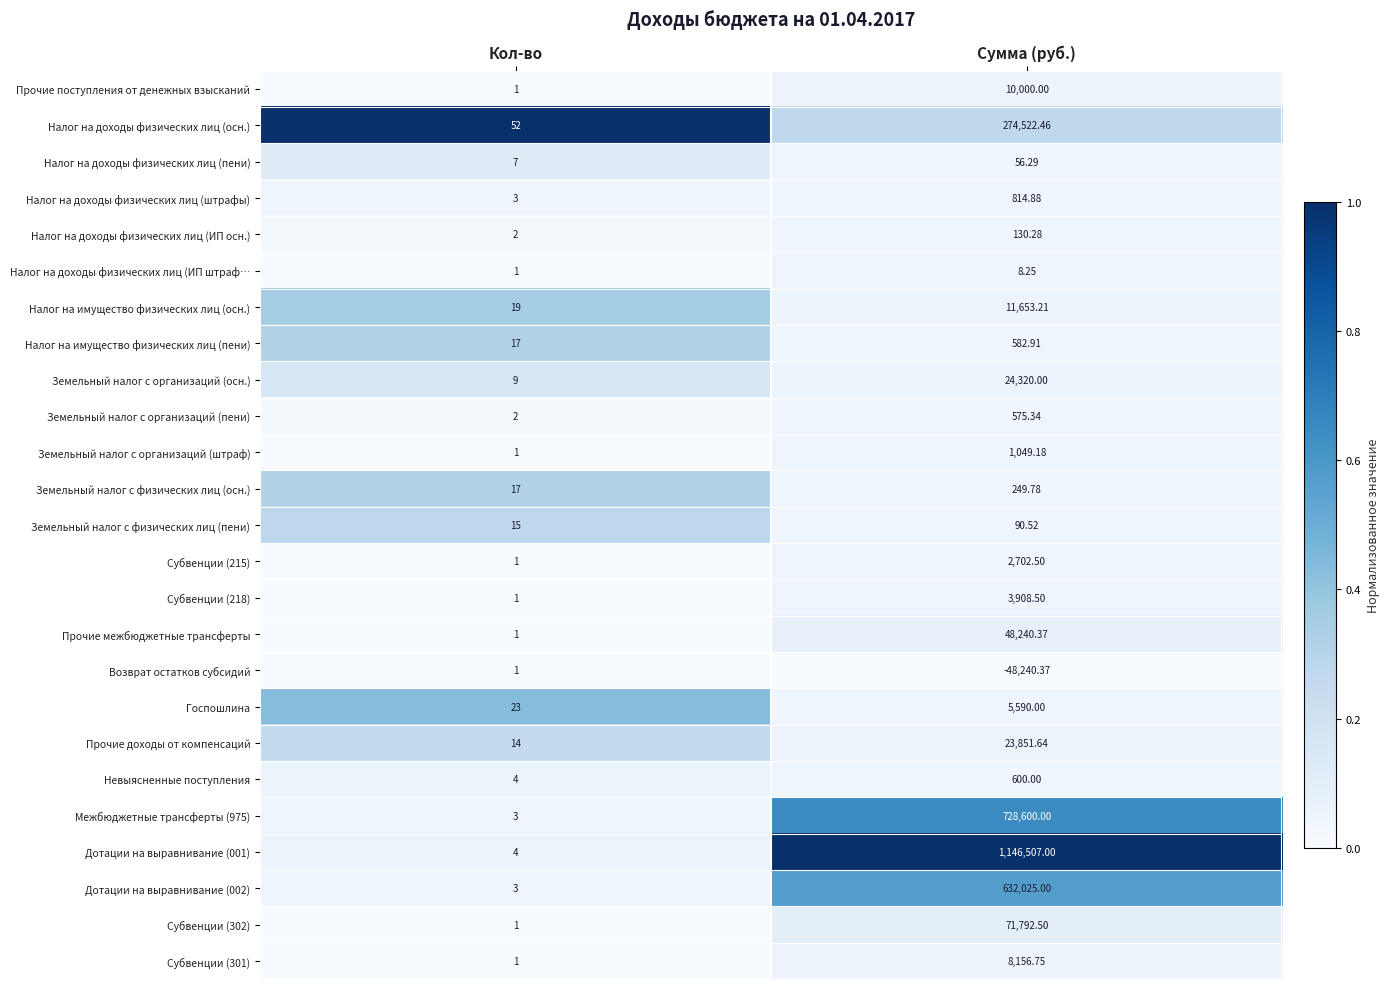

At which label does Прочие поступления от денежных взысканий reach its minimum?

Кол-во